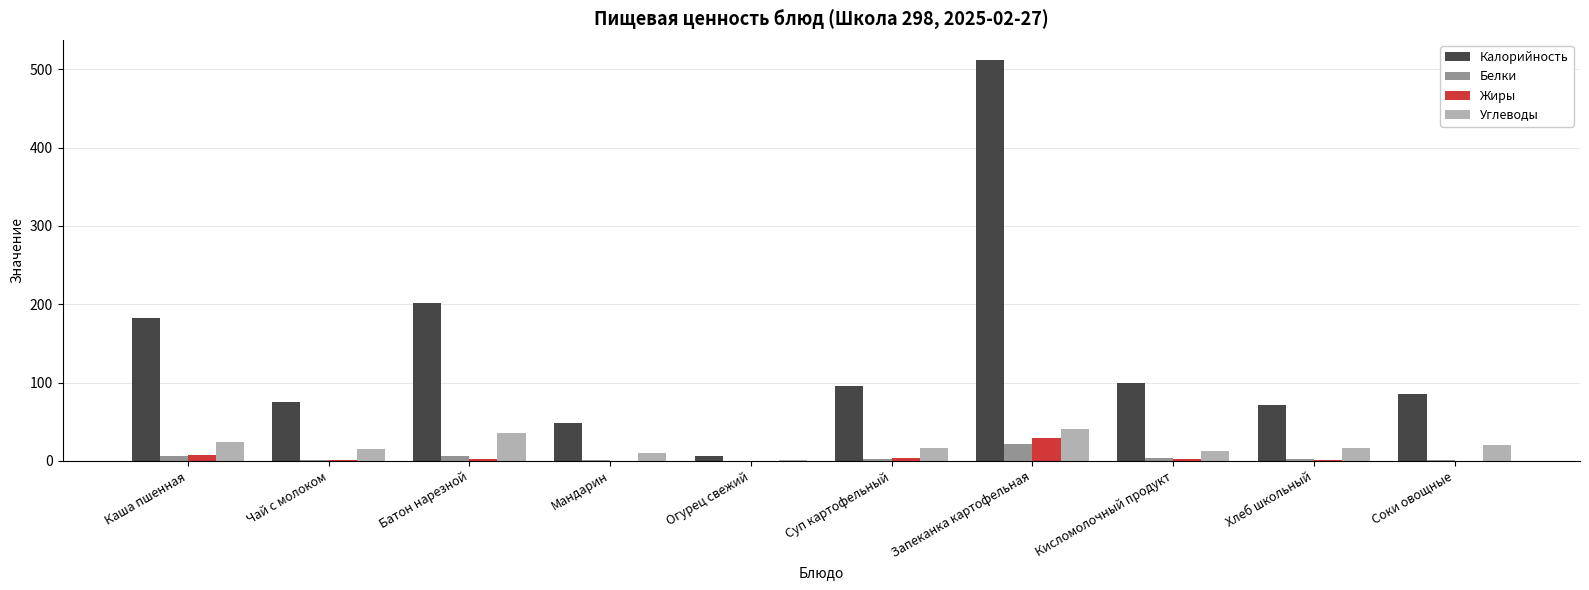

Which label corresponds to the largest value in the chart?

Запеканка картофельная